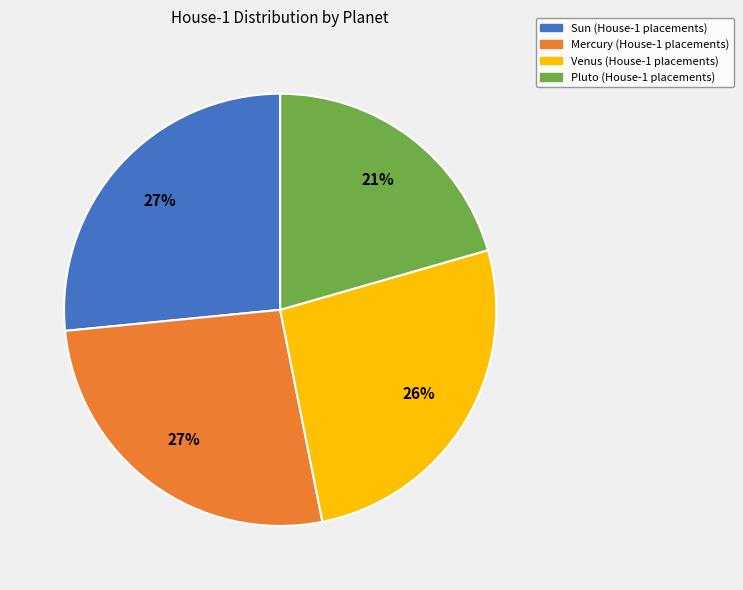

To the nearest percent, what is the average slice percentage?

25%